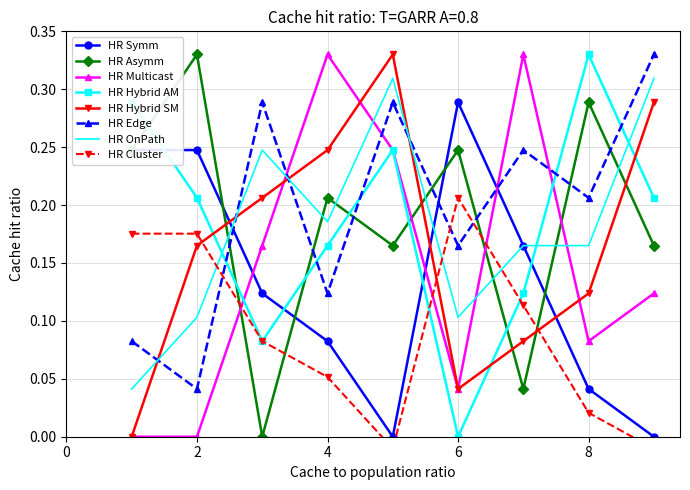

At which category does the chart reach its peak across all series?

2